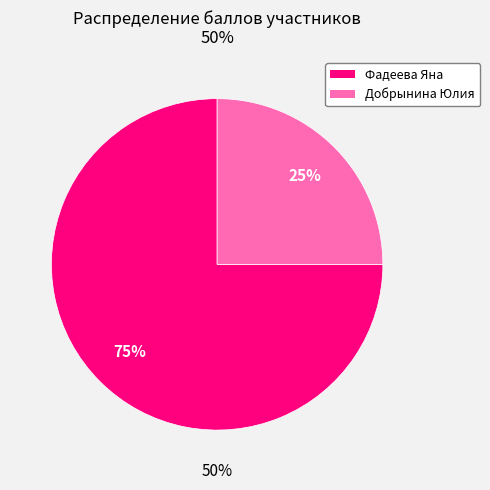

Combined, what portion of the pie is Добрынина Юлия Дмитриевна and Фадеева Яна Александровна?

100.0%